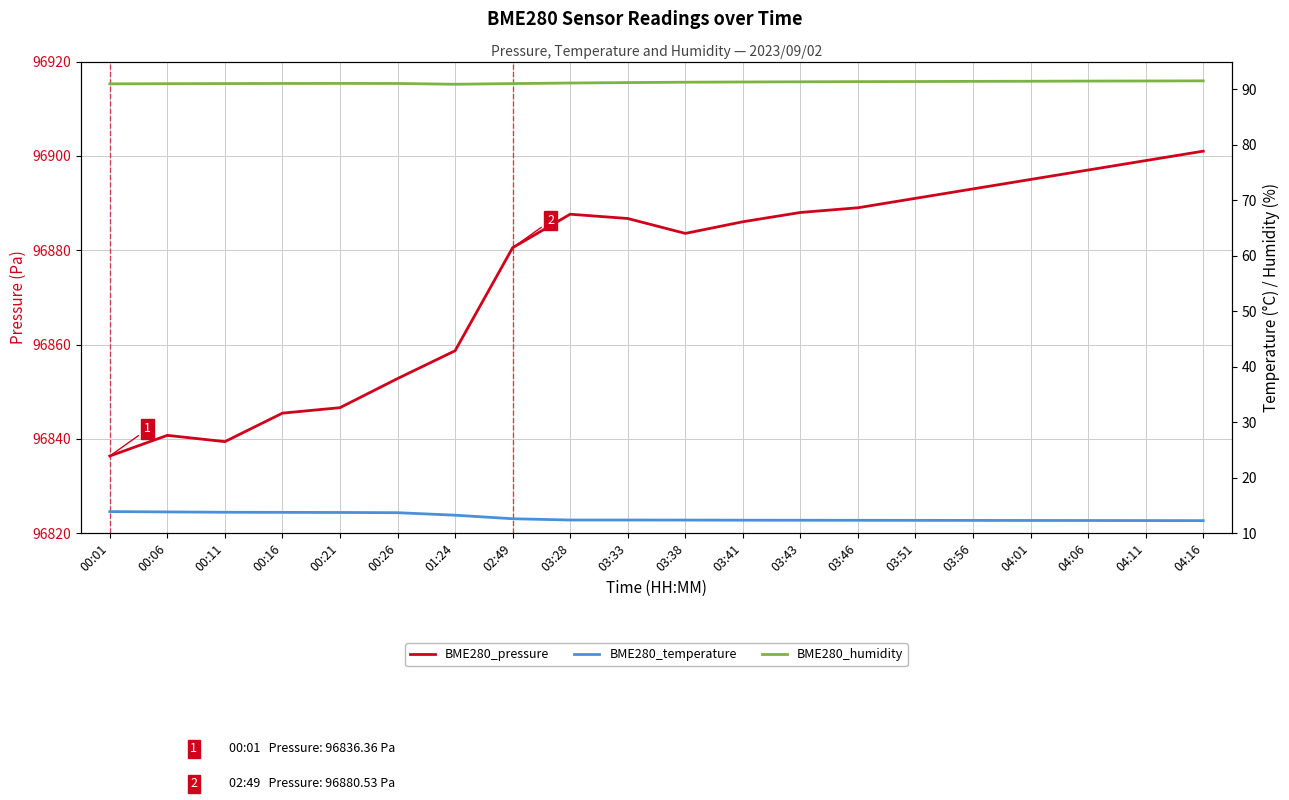

What is the difference between the maximum and second lowest values in the BME280_humidity series?

0.5